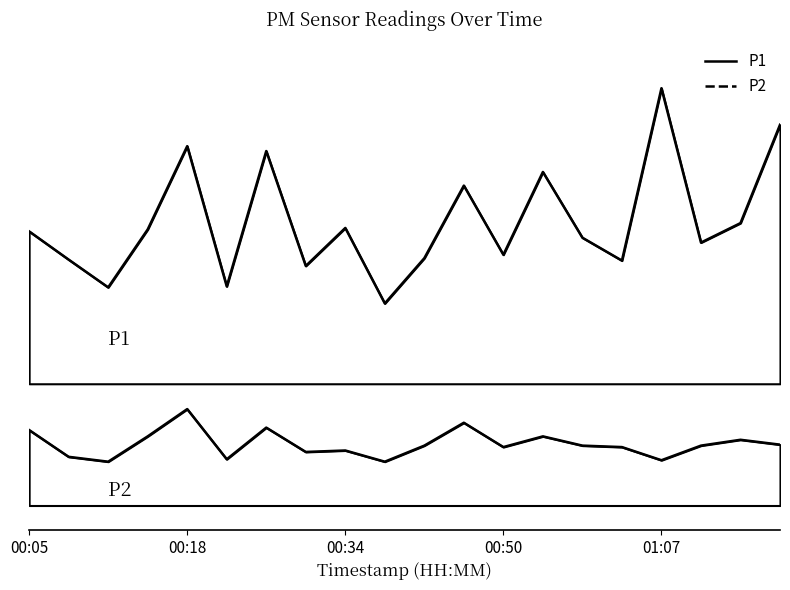

What is the sum of the P2 values at 00:12 and 00:57?

2.3